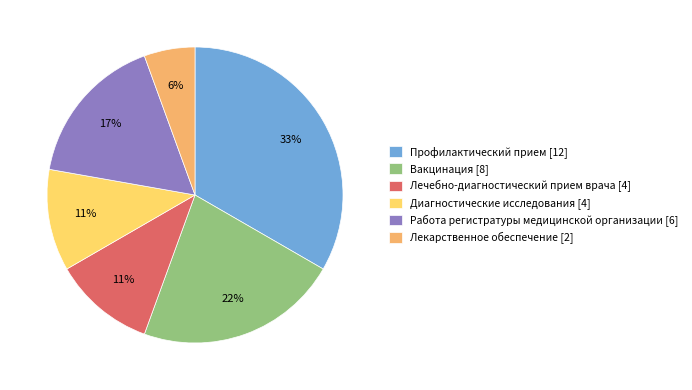

How many slices are in this pie chart?

6